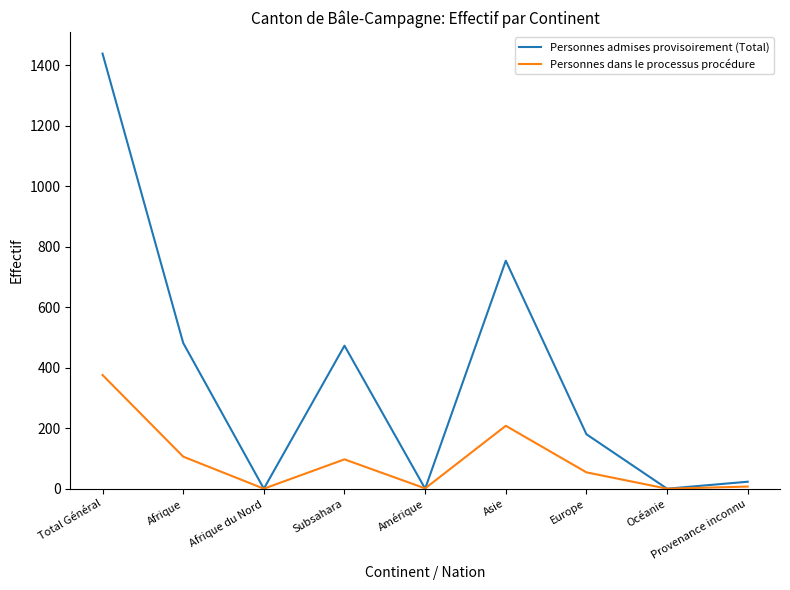

What is the total value across all series at Subsahara?

570